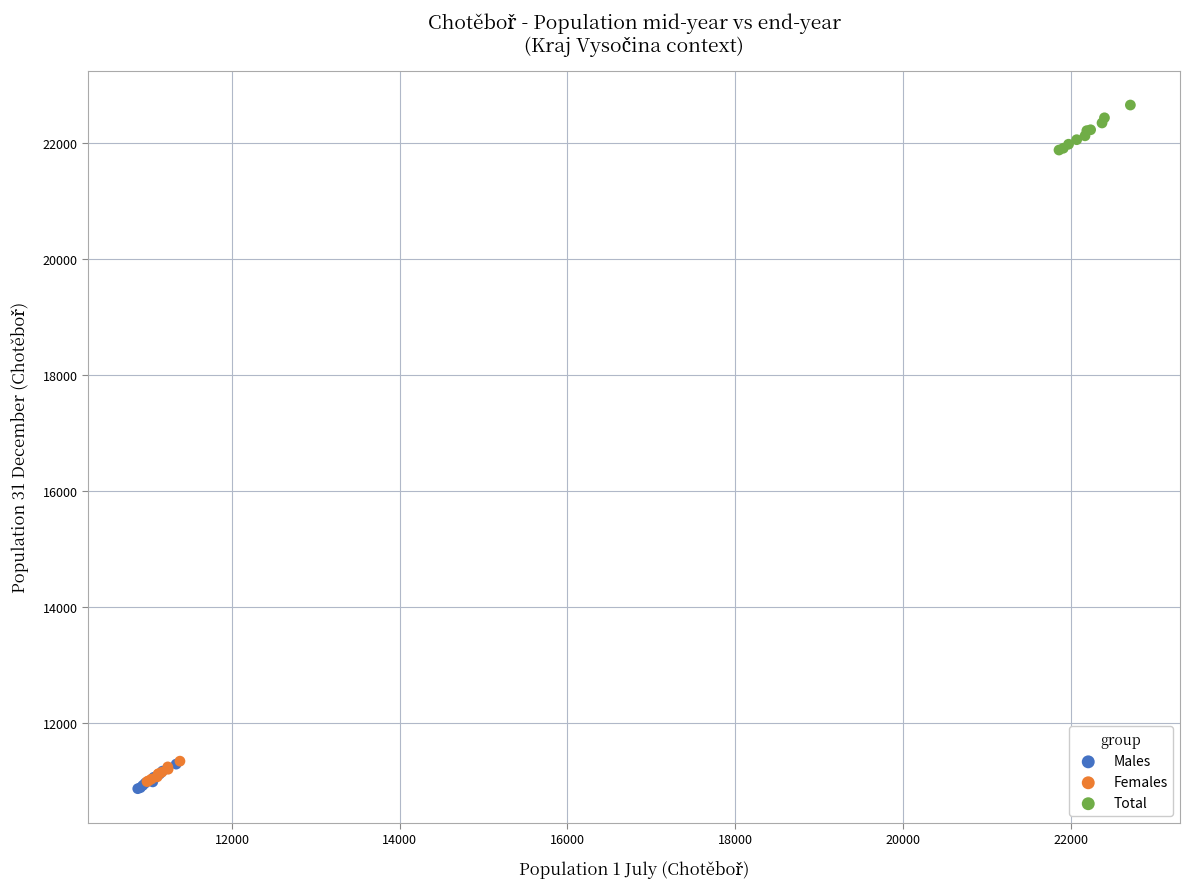

Which series has the widest spread of Y values?

Total